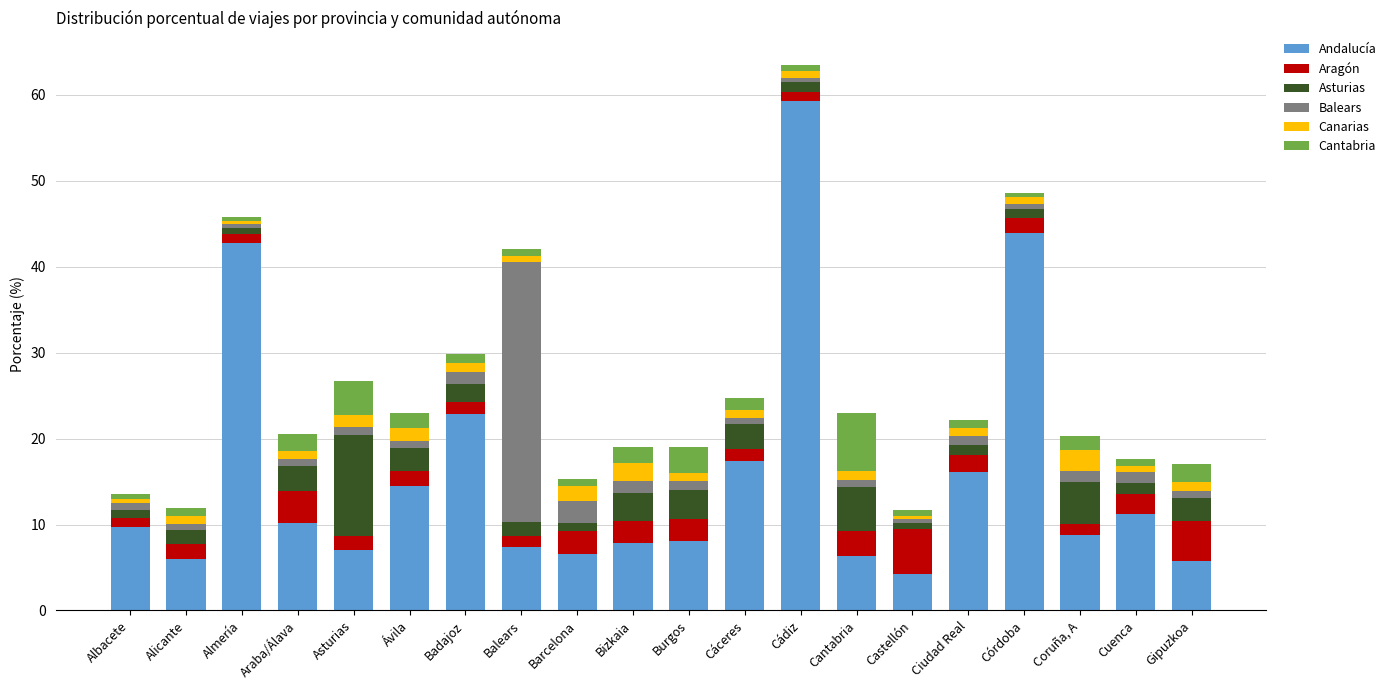

At which category is the sum across all series the highest?

Cádiz